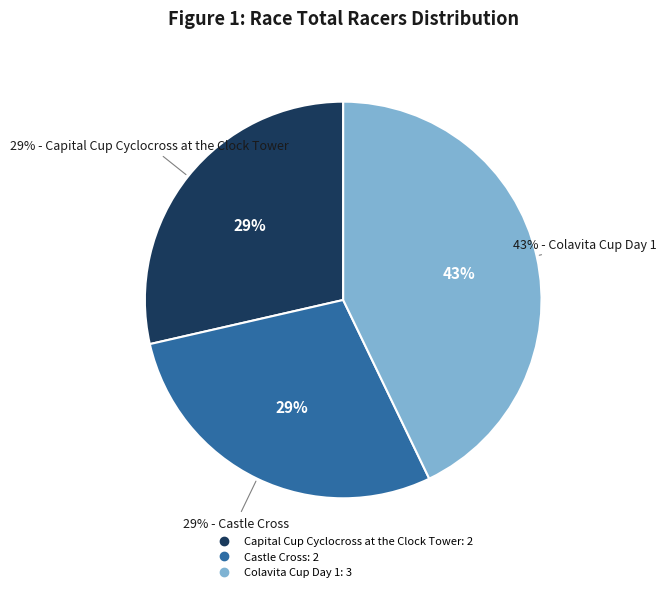

Which has a higher value, Castle Cross or Capital Cup Cyclocross at the Clock Tower?

Castle Cross